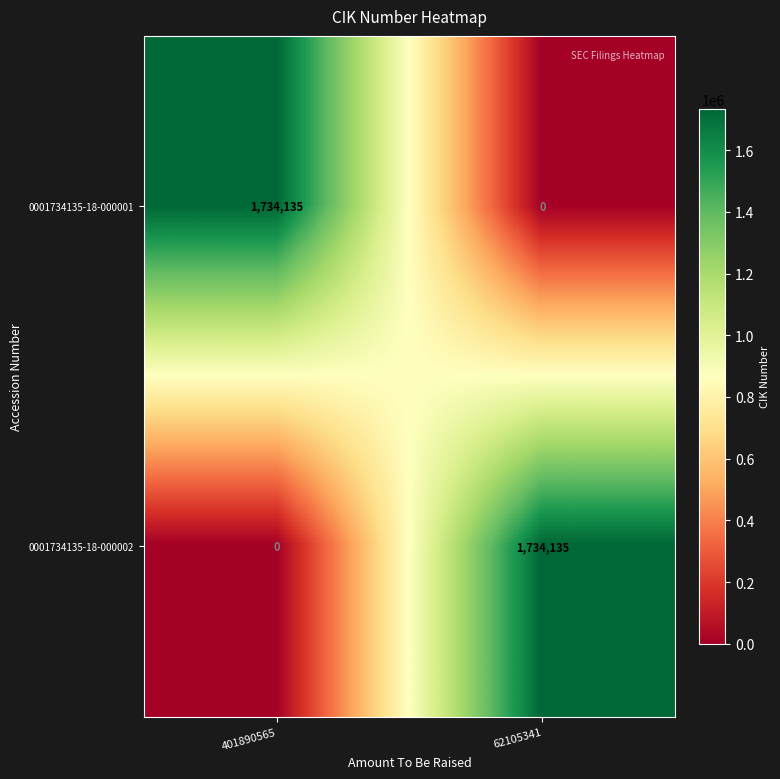

Where is 0001734135-18-000002 nearest to the value 867067?

401890565